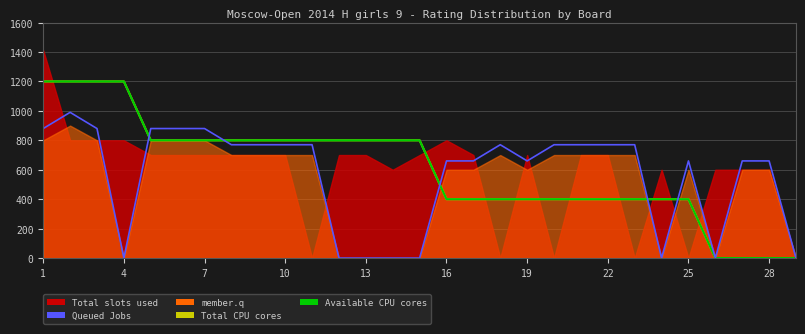

Is the value of member.q at 22 greater than the value of Available CPU cores at 19?

Yes